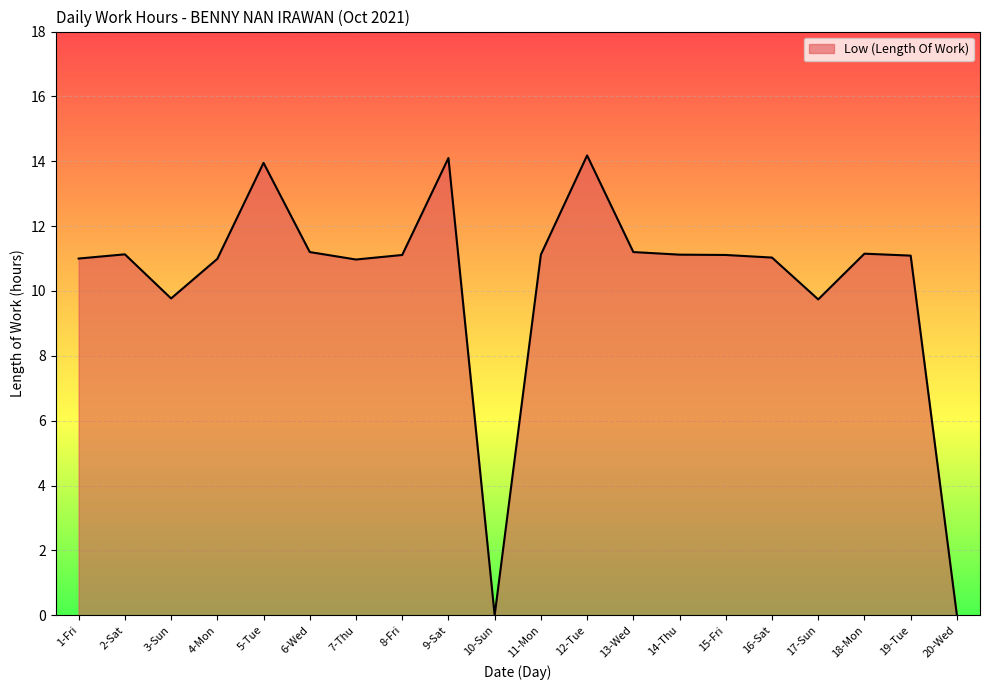

Approximately how many times larger is the value at 19-Tue compared to 2-Sat?

1.0